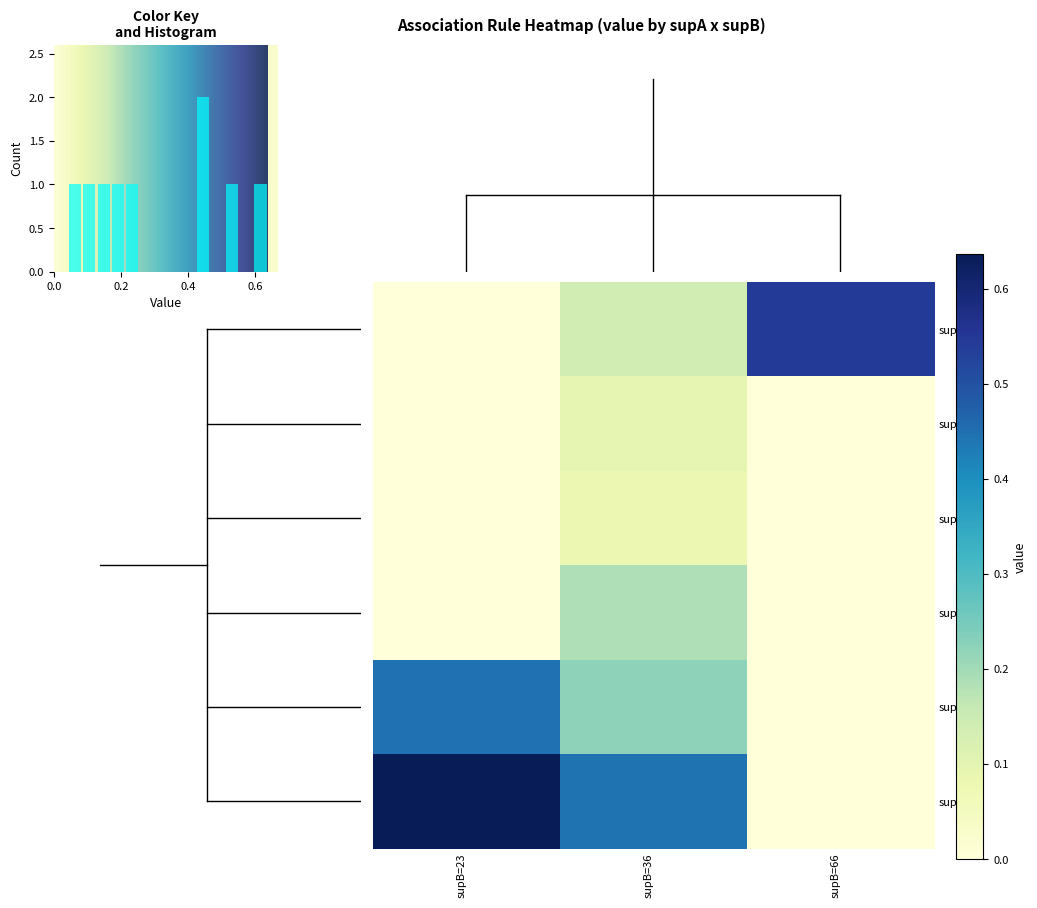

How many data points in row_4 are above 0?

2